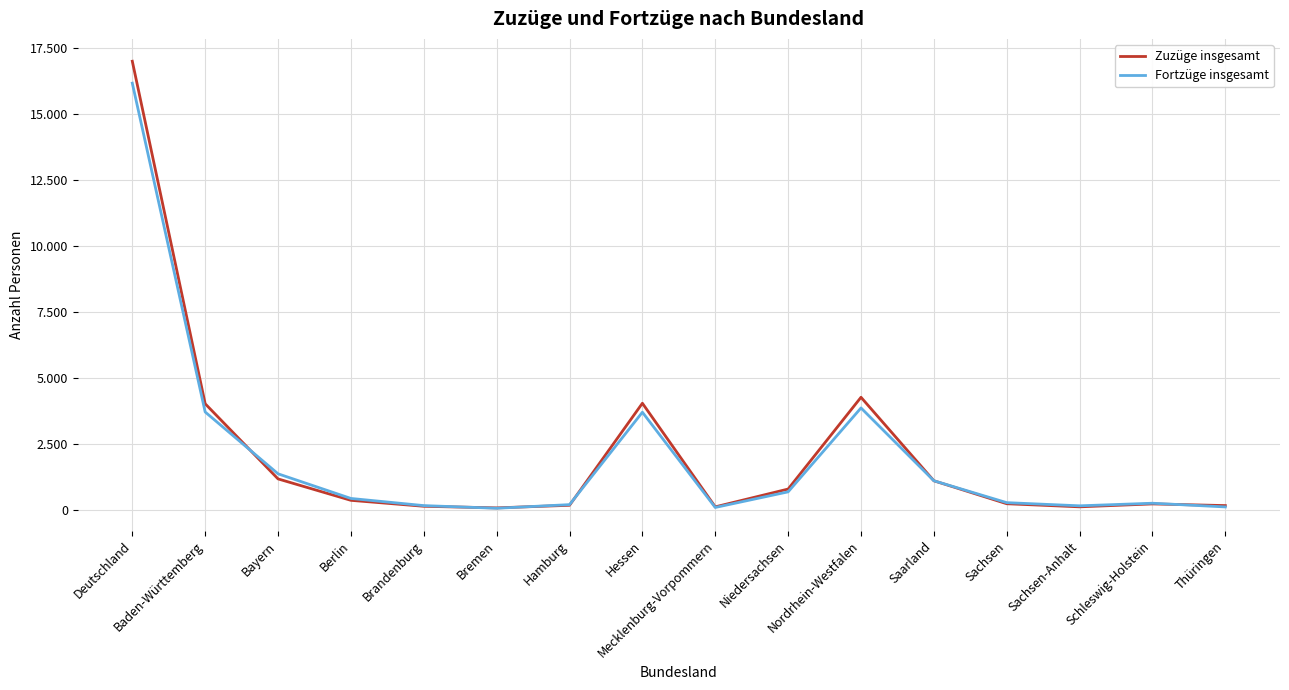

What is the sum of all Fortzüge insgesamt values?

32308